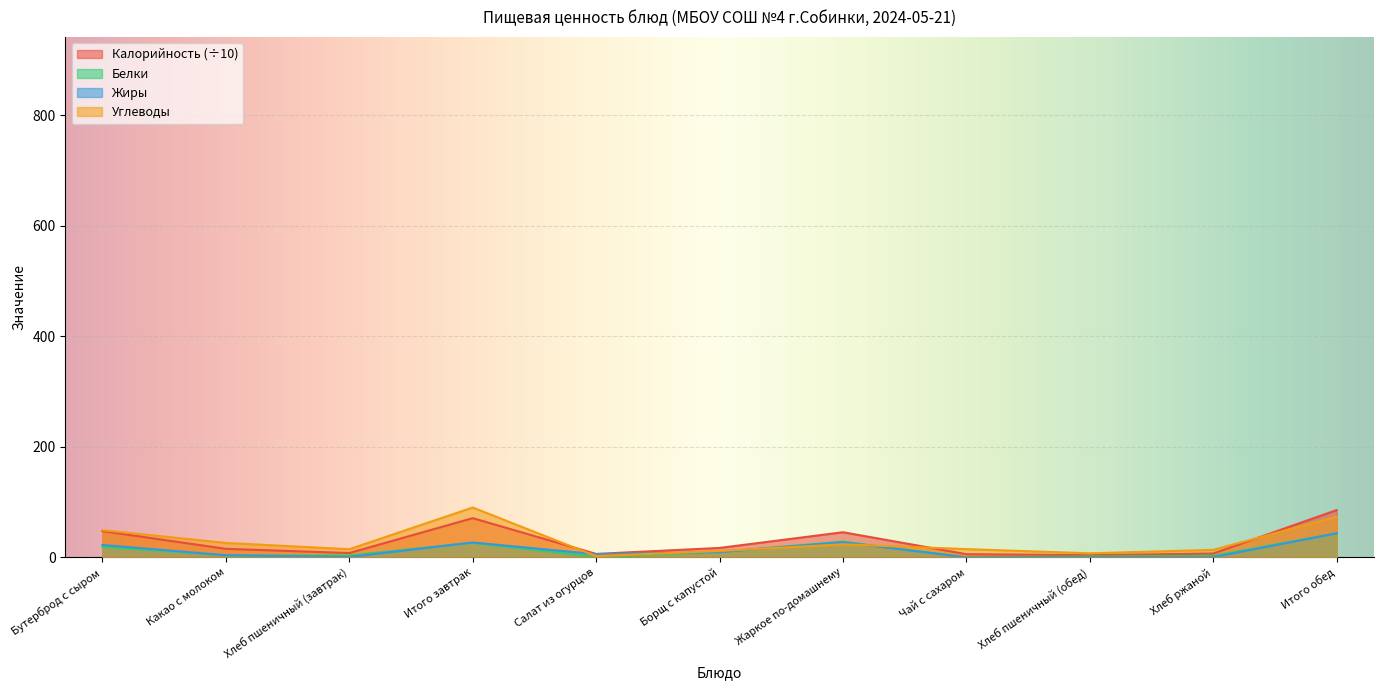

What is the highest value of the Жиры series?

43.5